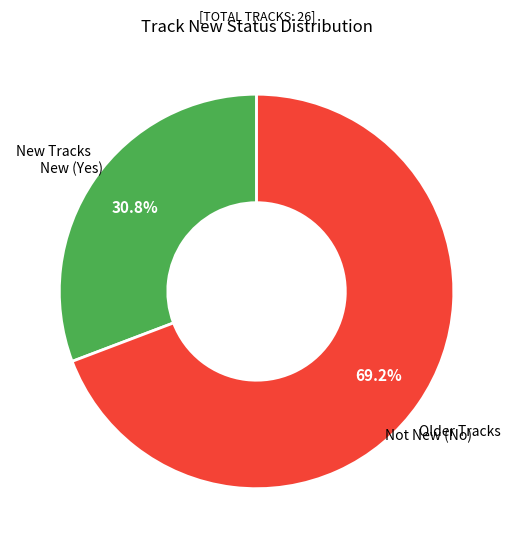

Is there any slice that represents more than half of the pie?

Yes